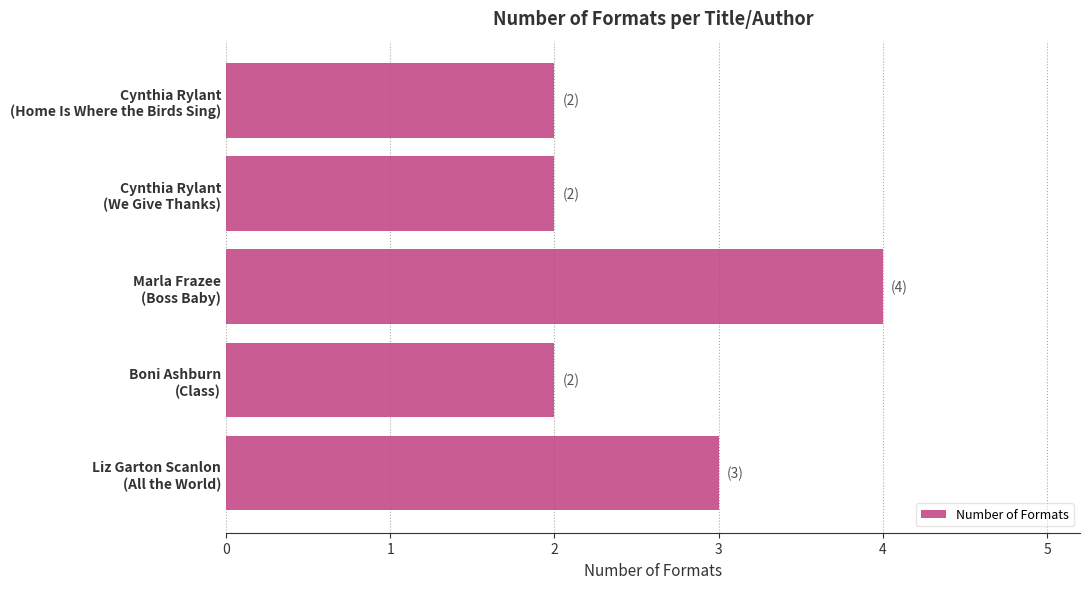

What is the sum of all values?

13